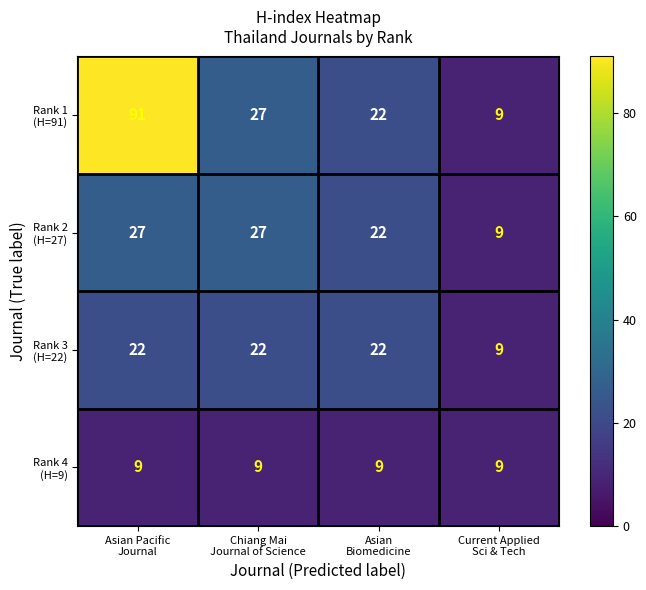

What is the smallest value displayed?

9